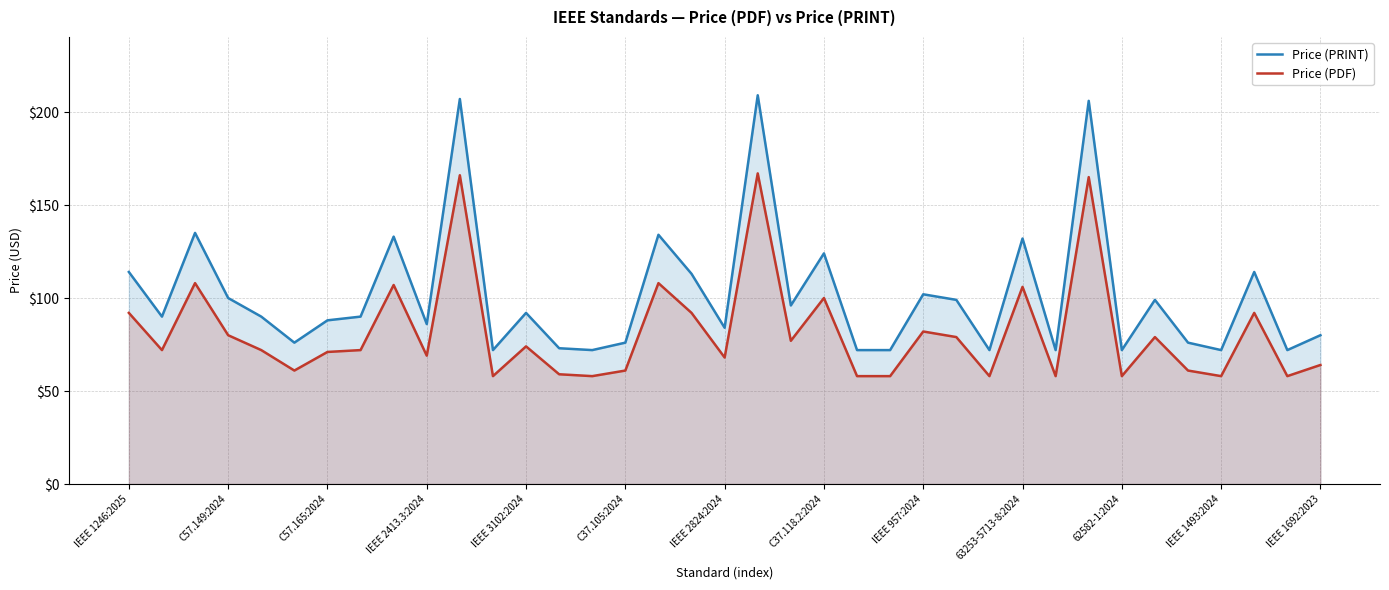

How many data points does each series have?

37